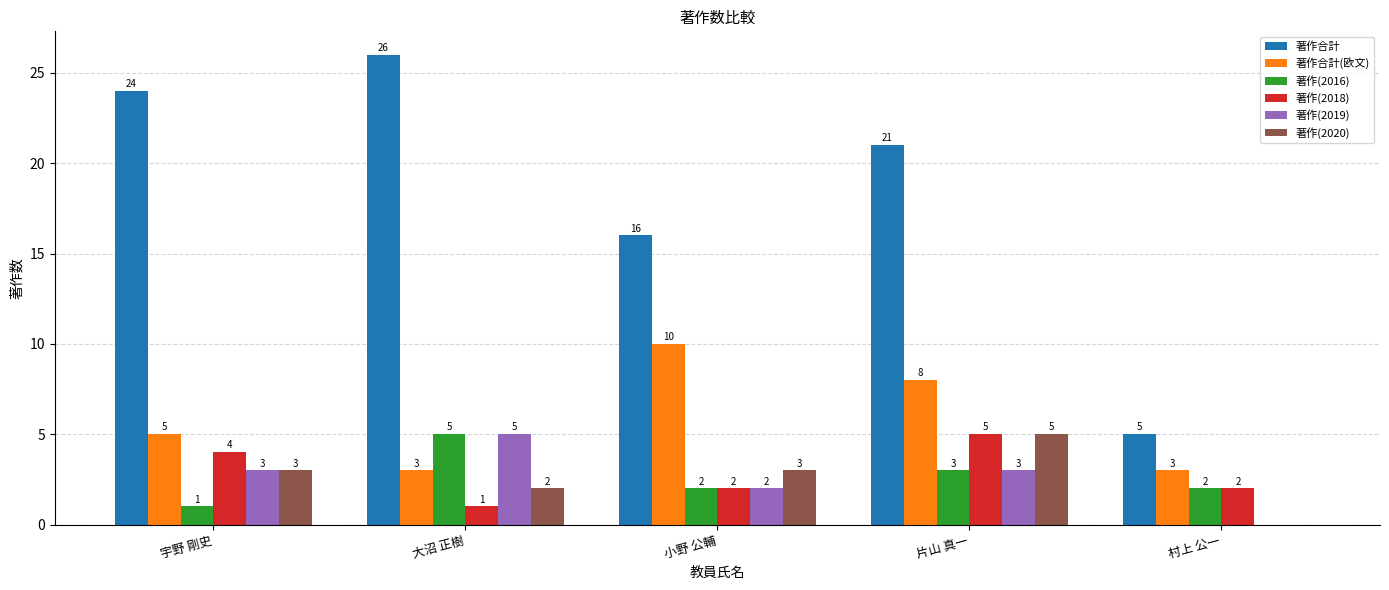

Read the 著作(2020) value at 宇野 剛史.

3